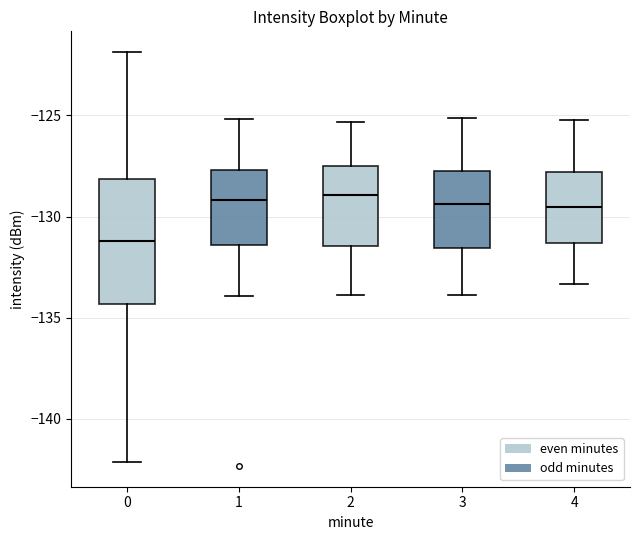

Reading left to right, transcribe this box plot: for each box, give where its median line is, the range the box spans, and where its two whiskers end, as read against the y-axis. The values are not printed on the chart, so give them approximately, as read against the axis.

0: median -131.0, box -134.5 to -128.0, whiskers -142.0 to -122.0
1: median -129.0, box -131.5 to -127.5, whiskers -134.0 to -125.0
2: median -129.0, box -131.5 to -127.5, whiskers -134.0 to -125.5
3: median -129.5, box -131.5 to -127.5, whiskers -134.0 to -125.0
4: median -129.5, box -131.5 to -128.0, whiskers -133.5 to -125.0